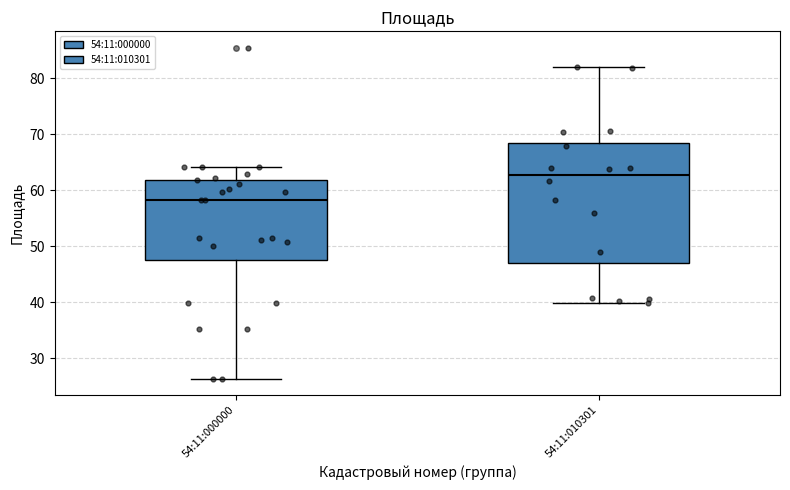

Reading left to right, read every box against the y-axis: the position of its median line, the range the box covers, and the ends of its whiskers. The values are not printed on the chart, so give them approximately, as read against the axis.

54:11:000000: median 58, box 48 to 62, whiskers 26 to 64
54:11:010301: median 63, box 47 to 69, whiskers 40 to 82